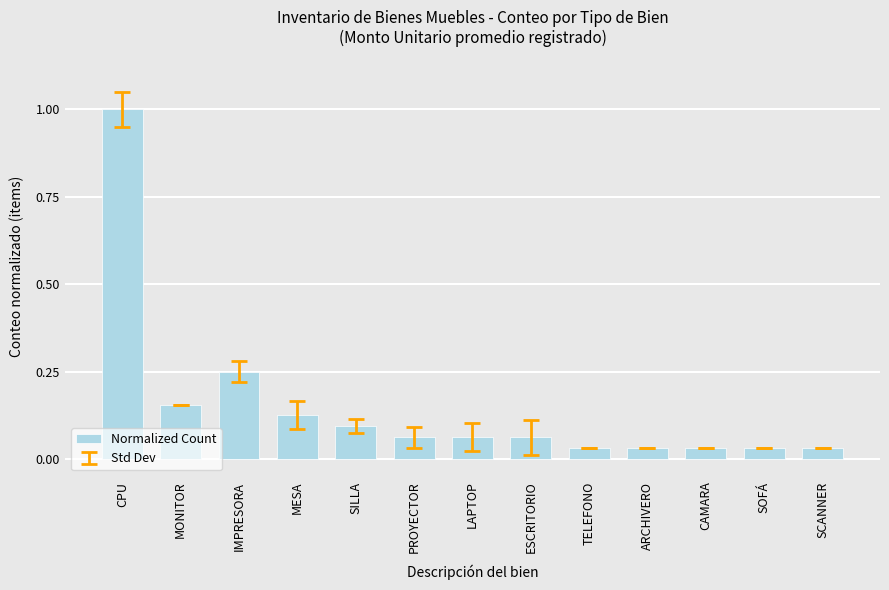

The value at IMPRESORA is 0.1. True or false?

False